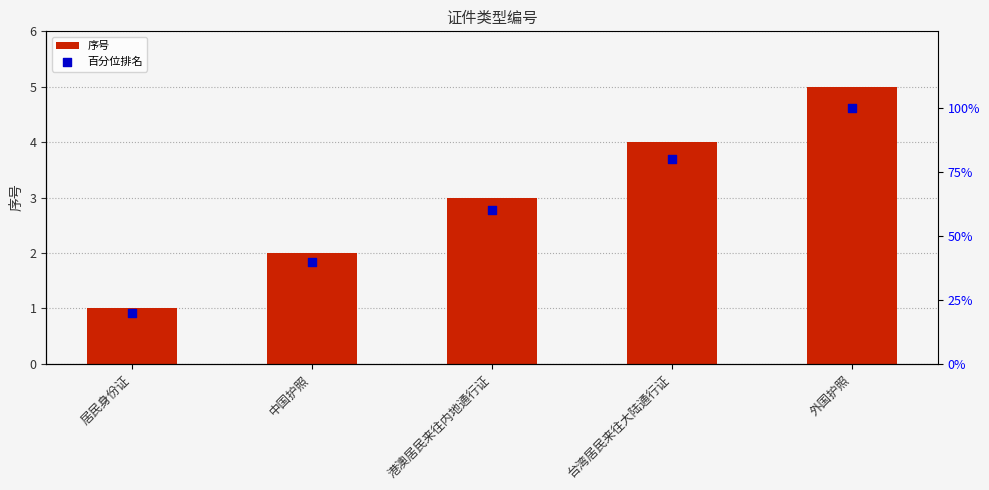

What is the total value across all series at 外国护照?

105